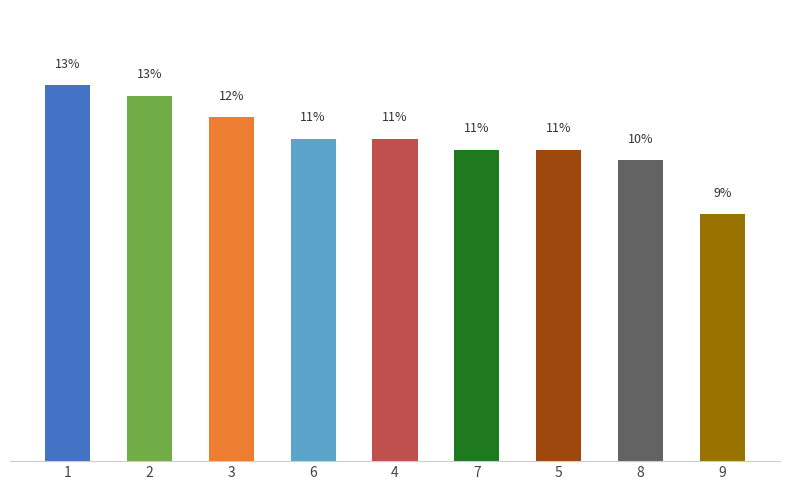

What is the sum of the values at 8 and 3?

22.2